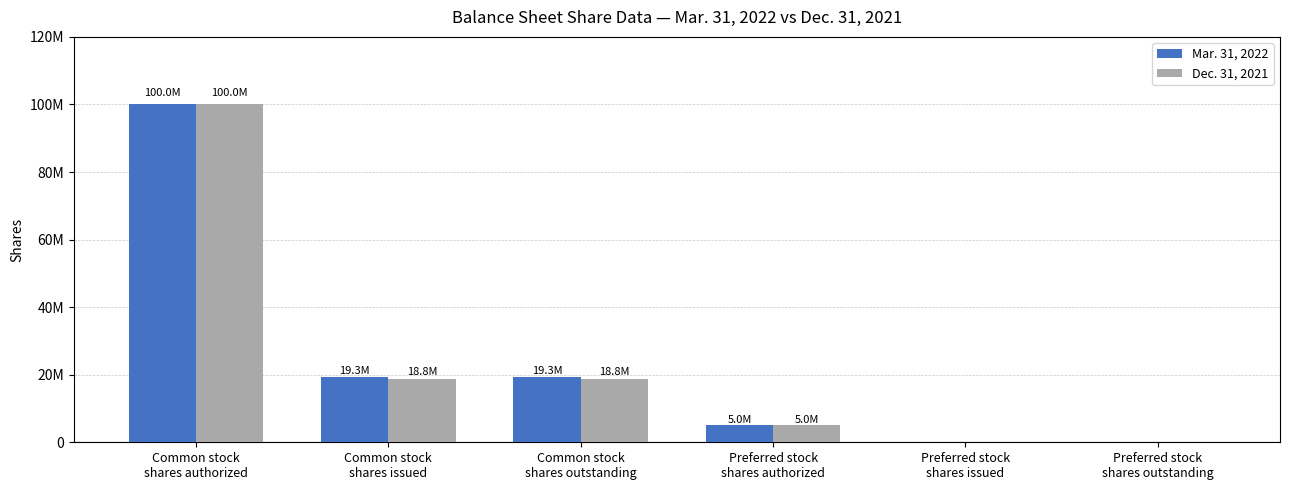

Which category has the lowest value in the Dec. 31, 2021 series?

Preferred stock
shares issued